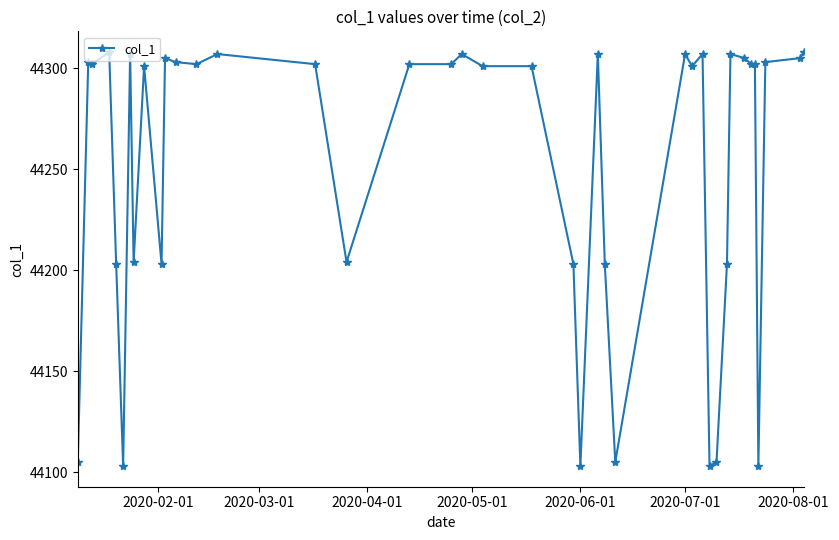

What is the smallest value displayed?

44103